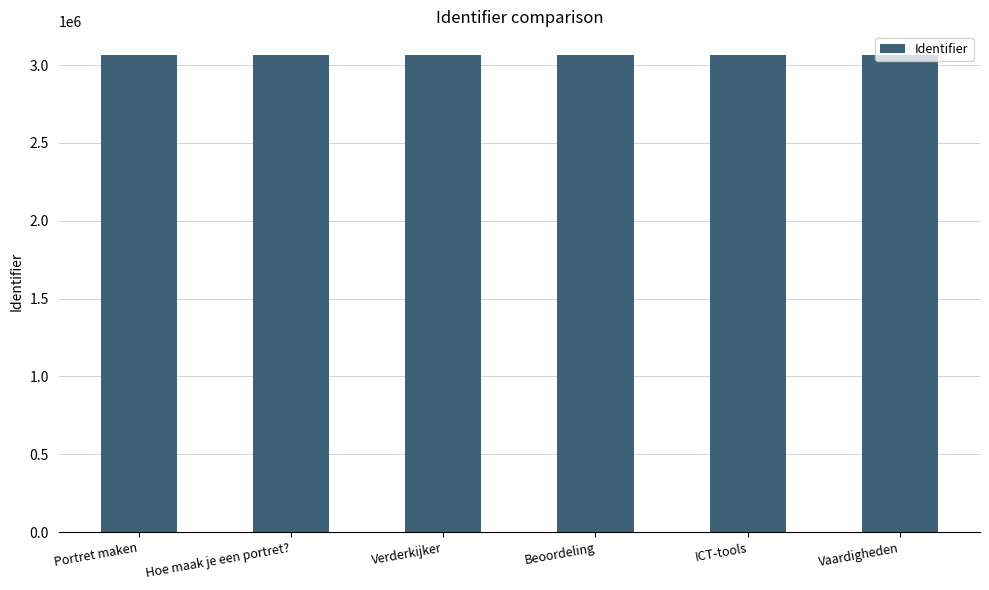

True or false: the data shows 3063799 at Portret maken.

True